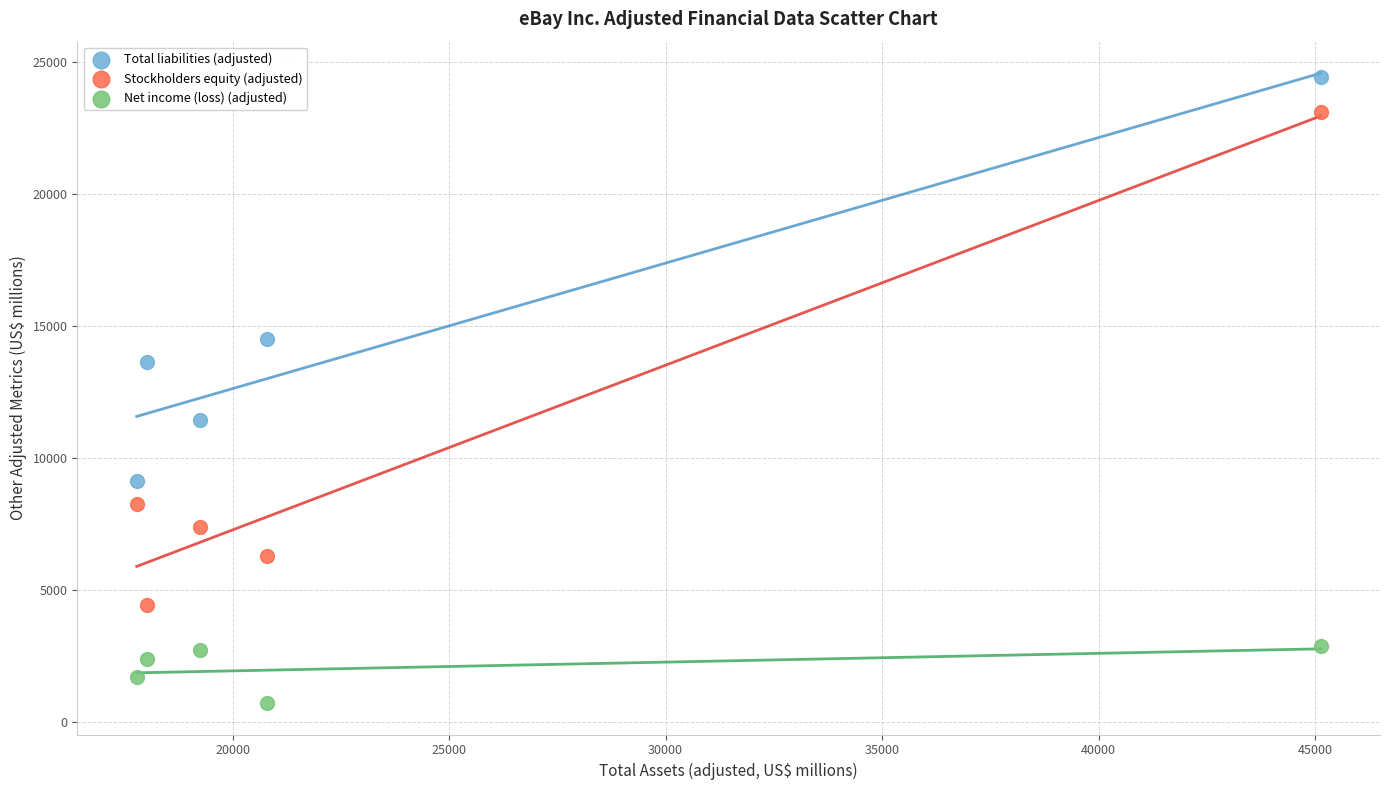

Which series contains the lowest Y value?

Net income (loss) (adjusted)